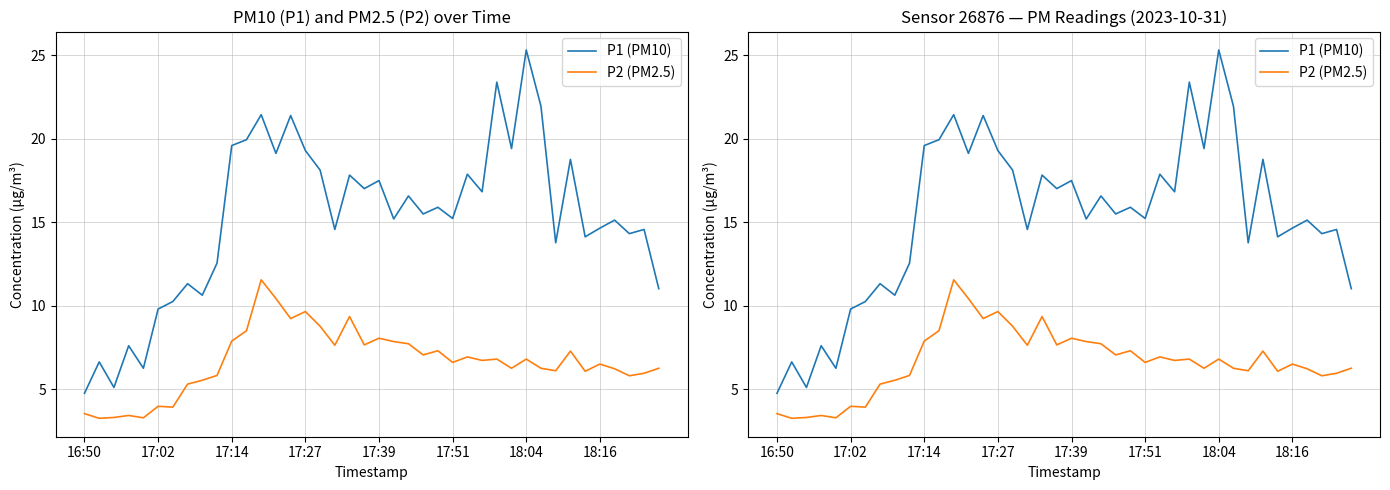

What value does the P1 (PM10) series have at 11?

19.9